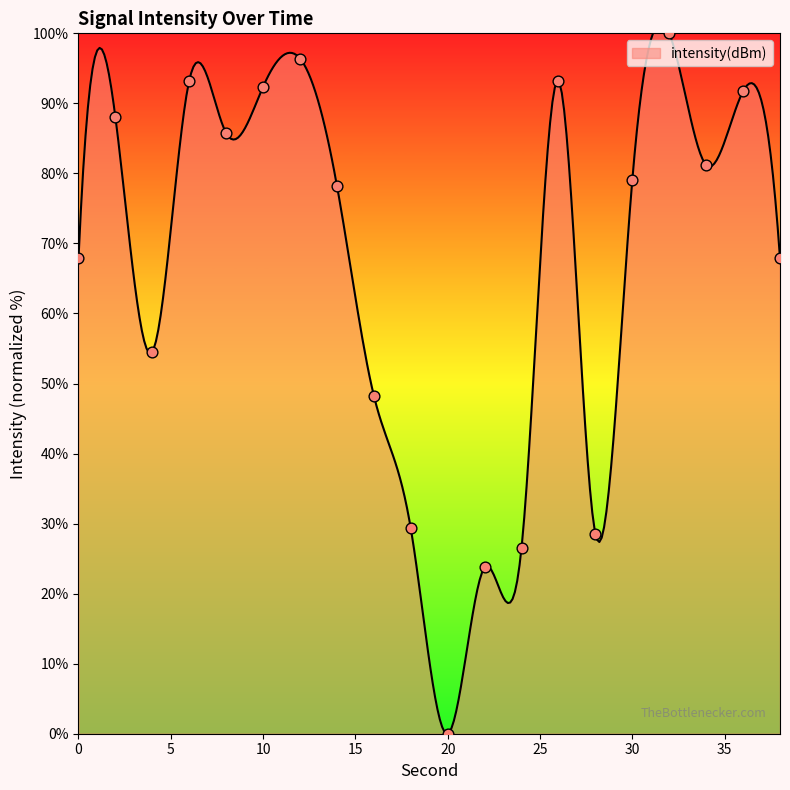

What is the ratio of the value at 30 to the value at 38?

1.2